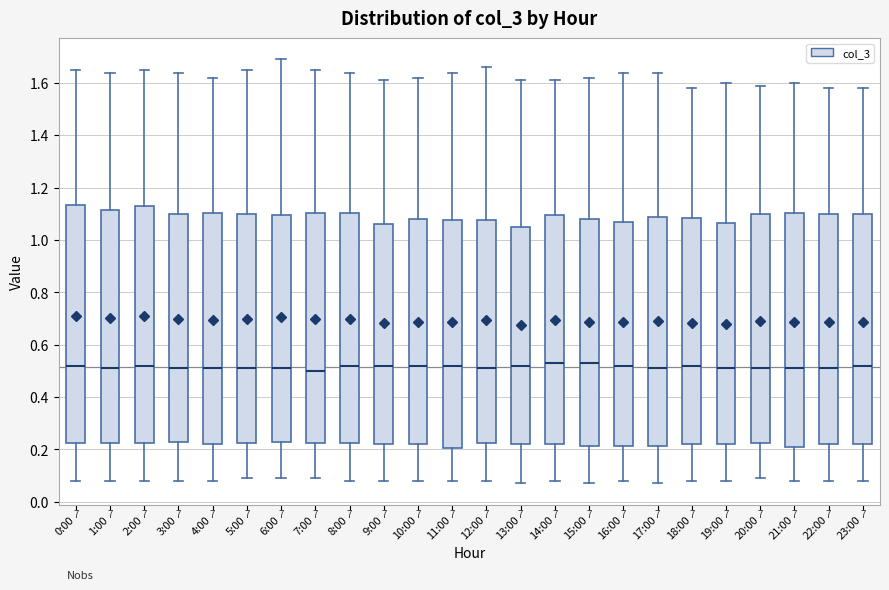

Reading left to right, transcribe this box plot: for each box, give where its median line is, the range the box spans, and where its two whiskers end, as read against the y-axis. The values are not printed on the chart, so give them approximately, as read against the axis.

0:00: median 0.52, box 0.22 to 1.14, whiskers 0.08 to 1.66
1:00: median 0.52, box 0.22 to 1.12, whiskers 0.08 to 1.64
2:00: median 0.52, box 0.22 to 1.14, whiskers 0.08 to 1.66
3:00: median 0.52, box 0.24 to 1.10, whiskers 0.08 to 1.64
4:00: median 0.52, box 0.22 to 1.10, whiskers 0.08 to 1.62
5:00: median 0.52, box 0.22 to 1.10, whiskers 0.10 to 1.66
6:00: median 0.52, box 0.24 to 1.10, whiskers 0.10 to 1.70
7:00: median 0.50, box 0.22 to 1.10, whiskers 0.10 to 1.66
8:00: median 0.52, box 0.22 to 1.10, whiskers 0.08 to 1.64
9:00: median 0.52, box 0.22 to 1.06, whiskers 0.08 to 1.62
10:00: median 0.52, box 0.22 to 1.08, whiskers 0.08 to 1.62
11:00: median 0.52, box 0.20 to 1.08, whiskers 0.08 to 1.64
12:00: median 0.52, box 0.22 to 1.08, whiskers 0.08 to 1.66
13:00: median 0.52, box 0.22 to 1.06, whiskers 0.08 to 1.62
14:00: median 0.54, box 0.22 to 1.10, whiskers 0.08 to 1.62
15:00: median 0.54, box 0.22 to 1.08, whiskers 0.08 to 1.62
16:00: median 0.52, box 0.22 to 1.08, whiskers 0.08 to 1.64
17:00: median 0.52, box 0.22 to 1.10, whiskers 0.08 to 1.64
18:00: median 0.52, box 0.22 to 1.08, whiskers 0.08 to 1.58
19:00: median 0.52, box 0.22 to 1.06, whiskers 0.08 to 1.60
20:00: median 0.52, box 0.22 to 1.10, whiskers 0.10 to 1.60
21:00: median 0.52, box 0.22 to 1.10, whiskers 0.08 to 1.60
22:00: median 0.52, box 0.22 to 1.10, whiskers 0.08 to 1.58
23:00: median 0.52, box 0.22 to 1.10, whiskers 0.08 to 1.58